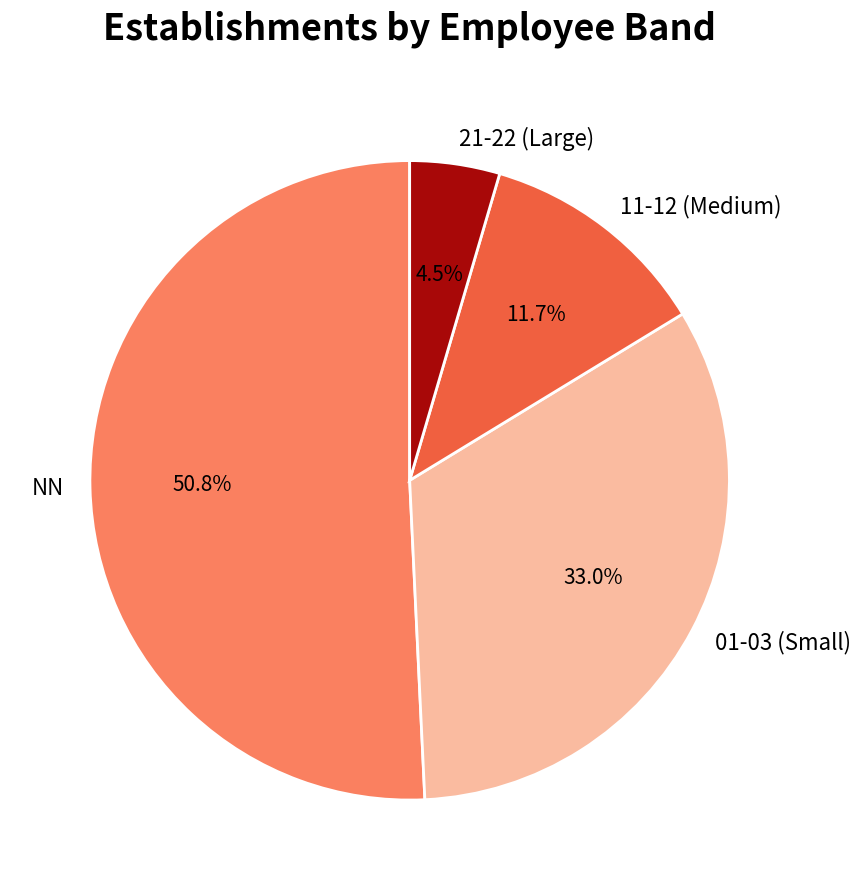

Is there a majority slice in this chart?

Yes